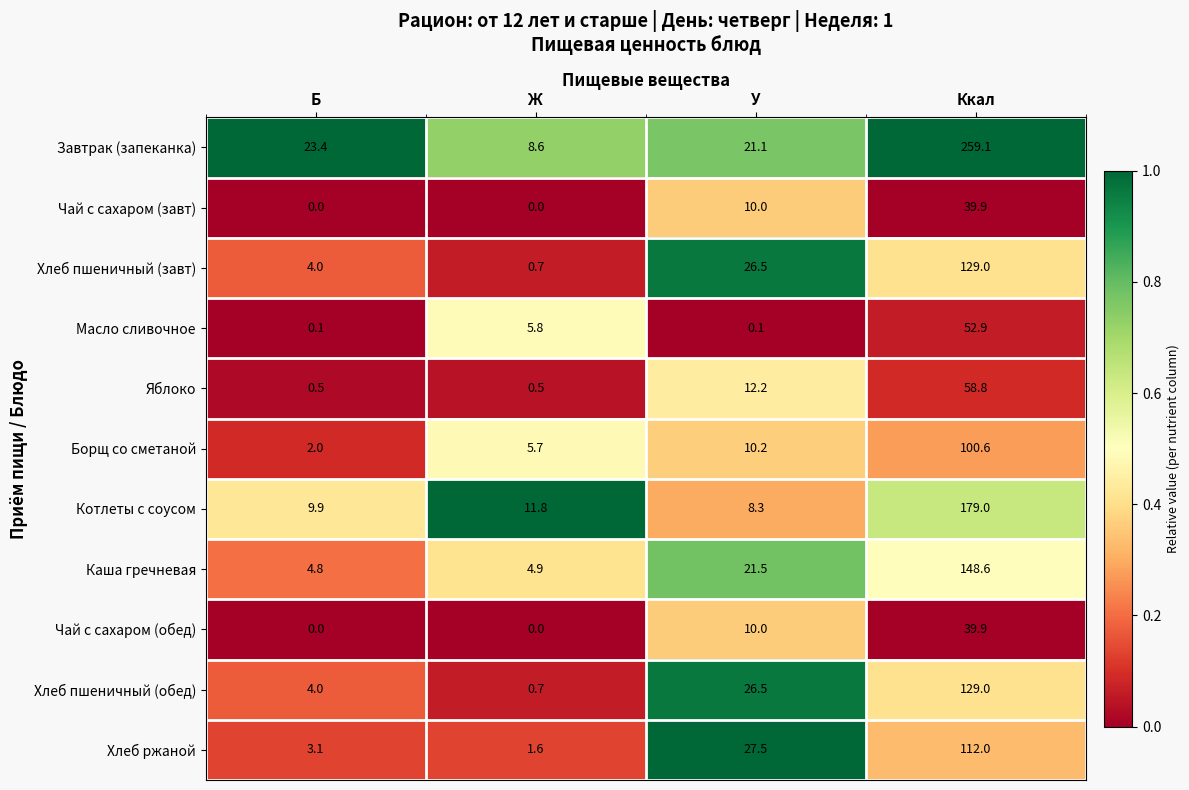

Which category has the highest value across all series?

Ккал